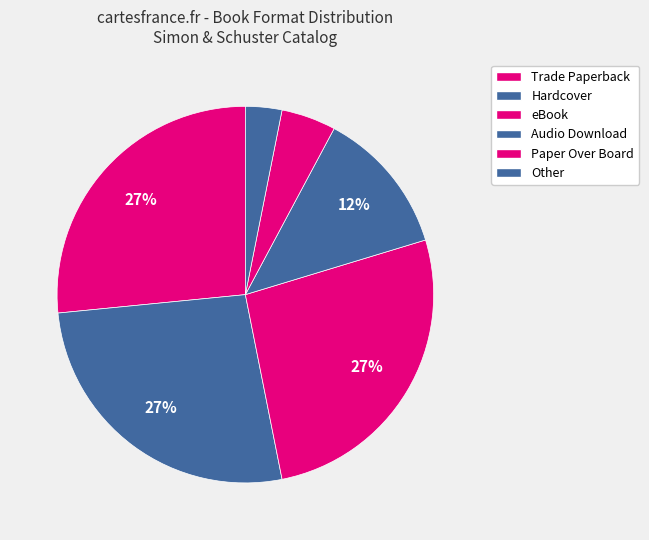

Approximately how many times larger is the value at Audio Download compared to eBook?

0.5